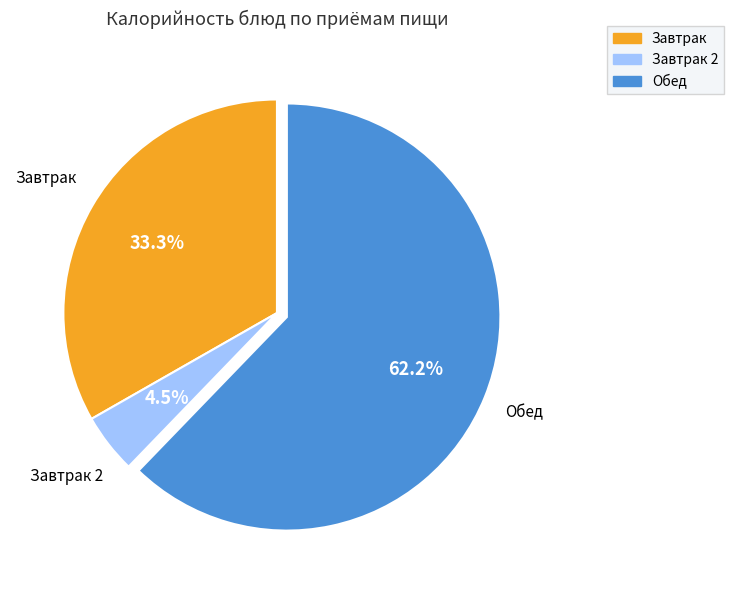

To the nearest percent, what is the average slice percentage?

33%